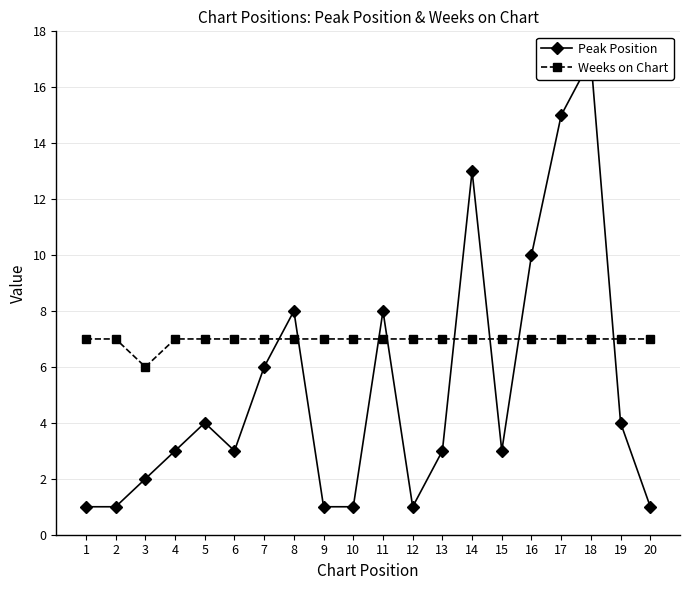

Which series changed the most between 16 and 18?

Peak Position